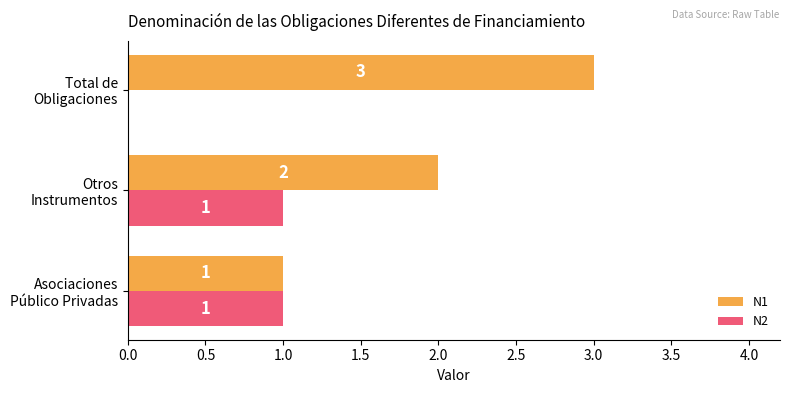

Which series has the largest total across all categories?

N1